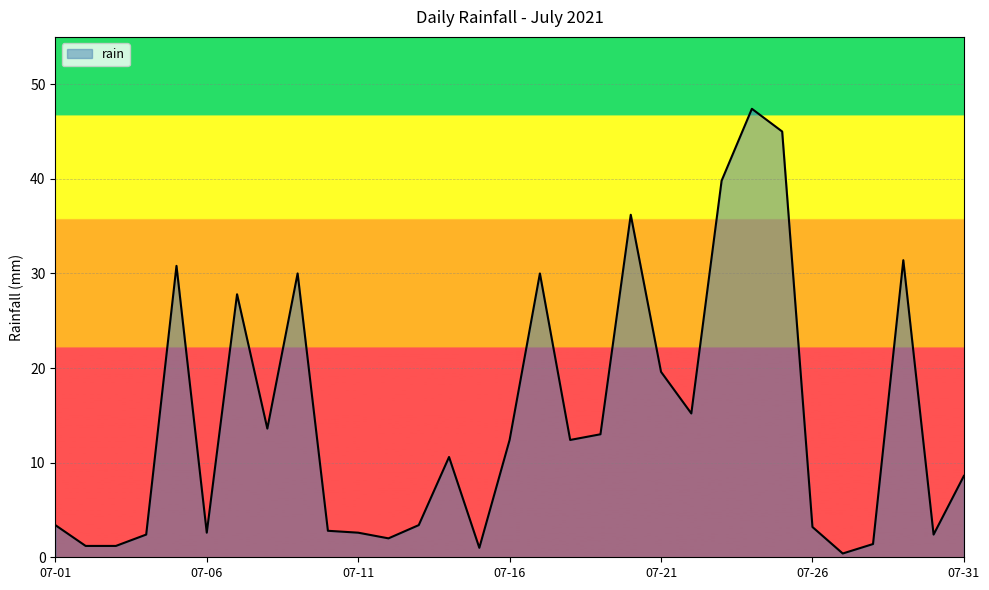

What is the difference between the maximum and minimum values?

47.0